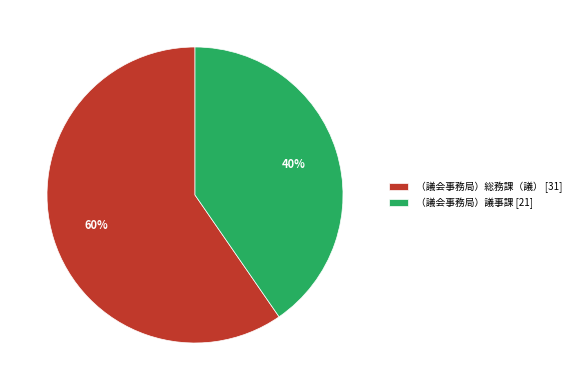

To the nearest percent, what is the combined percentage of （議会事務局）総務課（議） [31] and （議会事務局）議事課 [21]?

100%